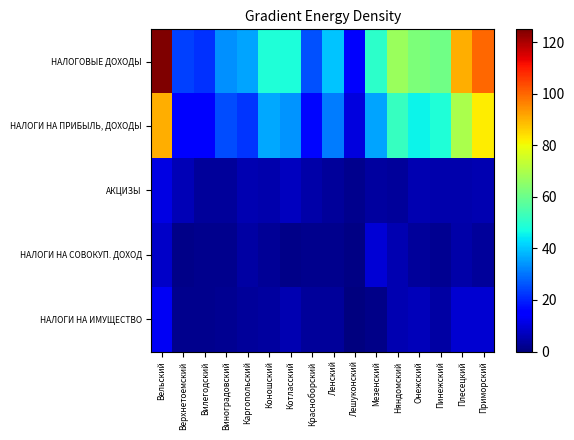

What is the spread (max minus min) of values at Ленский?

37.8